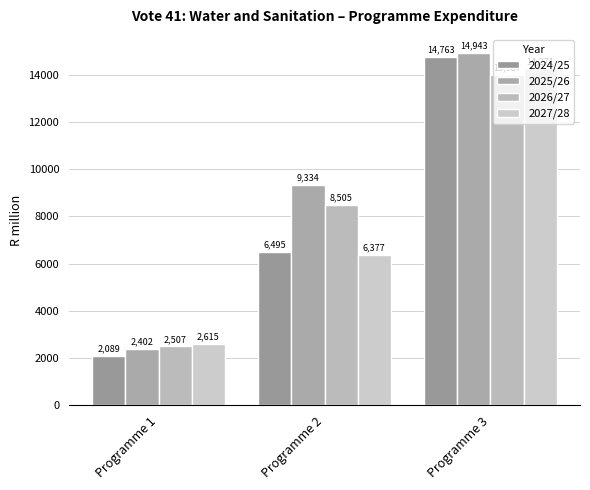

True or false: 2025/26 has a value of 4262.2 at Programme 1.

False